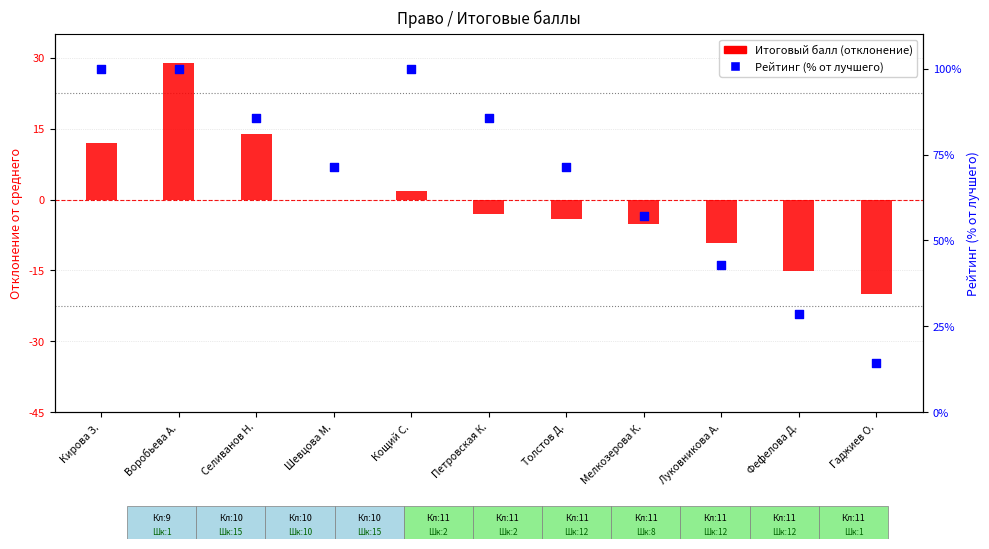

At how many categories does at least one series exceed 83?

5